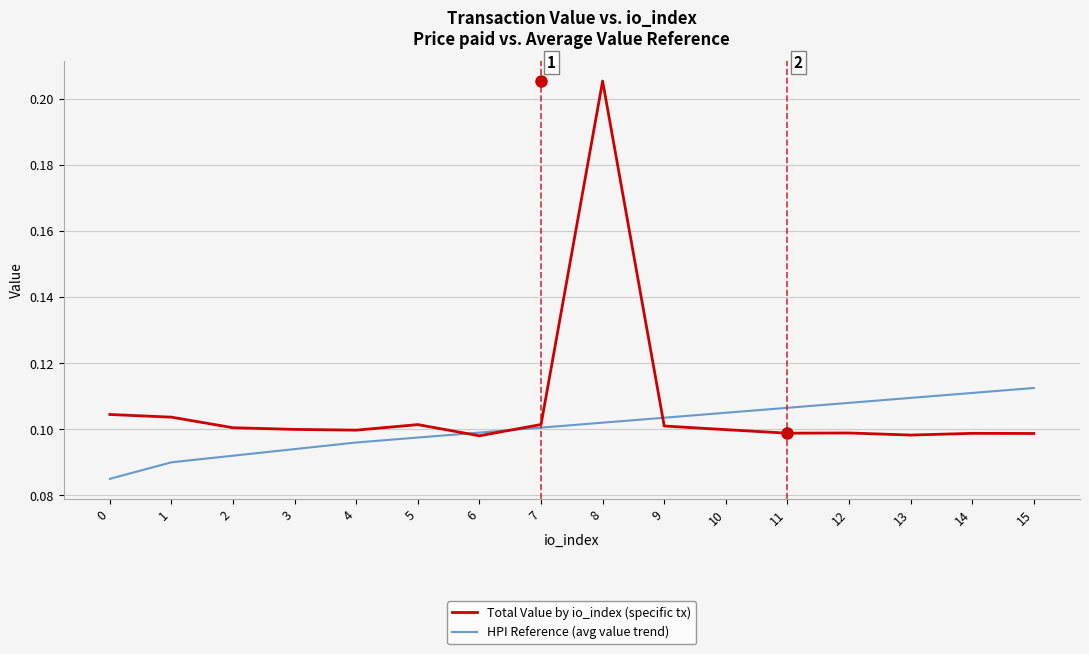

Is the value of Total Value by io_index (specific tx) at 9 greater than the value of HPI Reference (avg value trend) at 1?

Yes